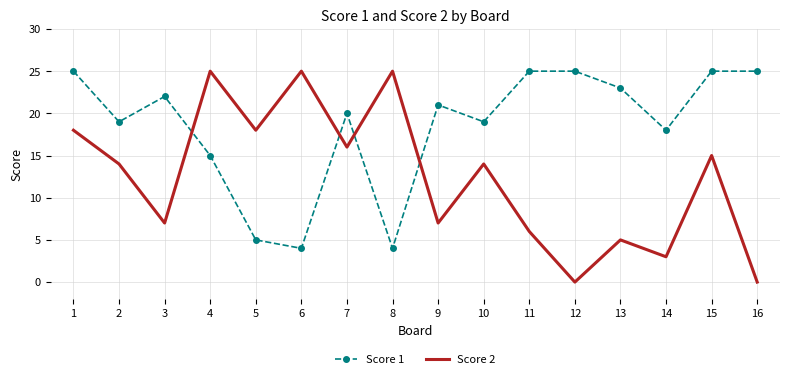

Read the Score 2 value at 9, to the nearest 10.

10